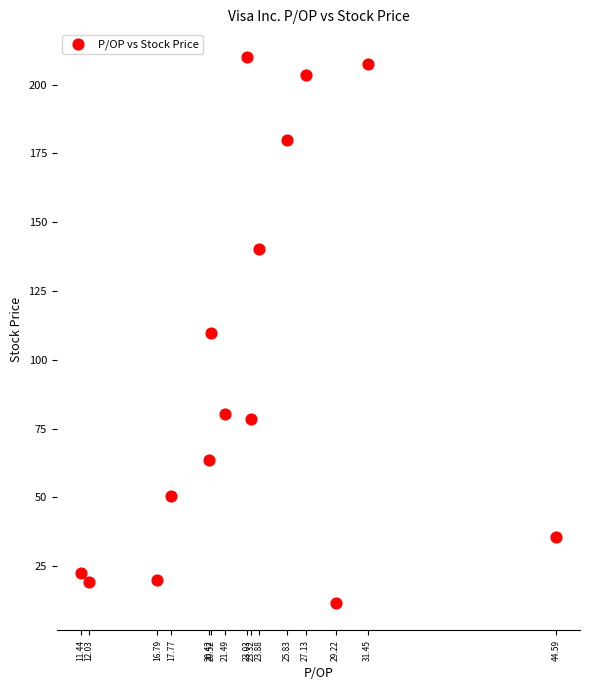

What is the range of X values (max minus min)?

33.2